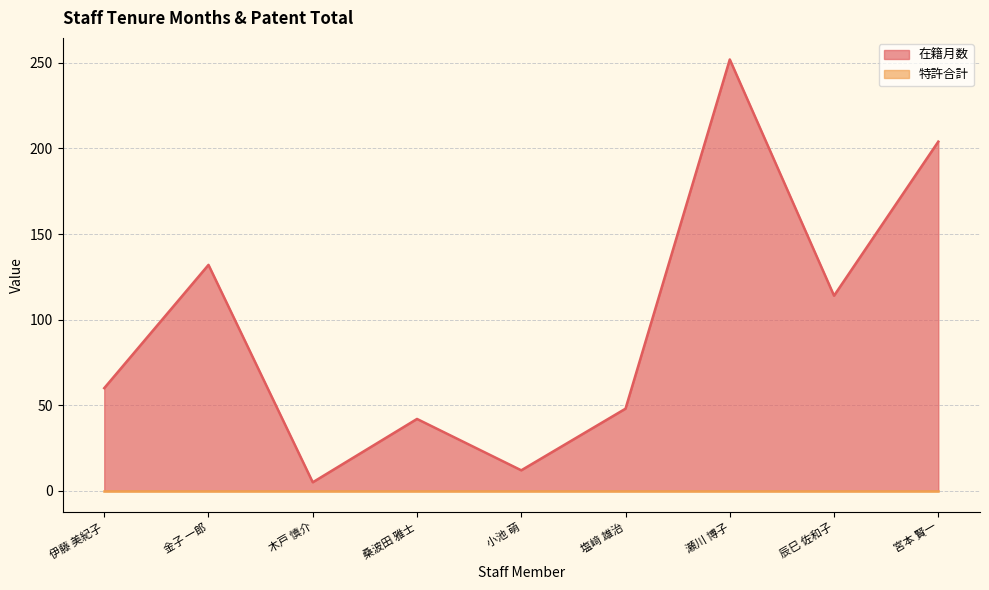

True or false: the data has more than 0 interior local peaks.

True